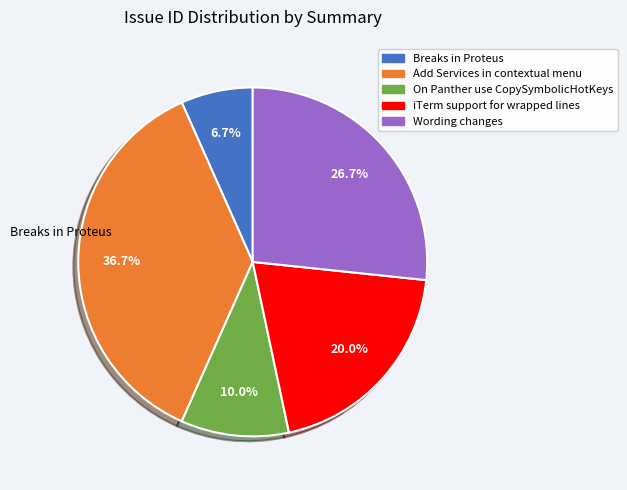

To the nearest percent, what is the difference between the largest and smallest slice percentages?

30%